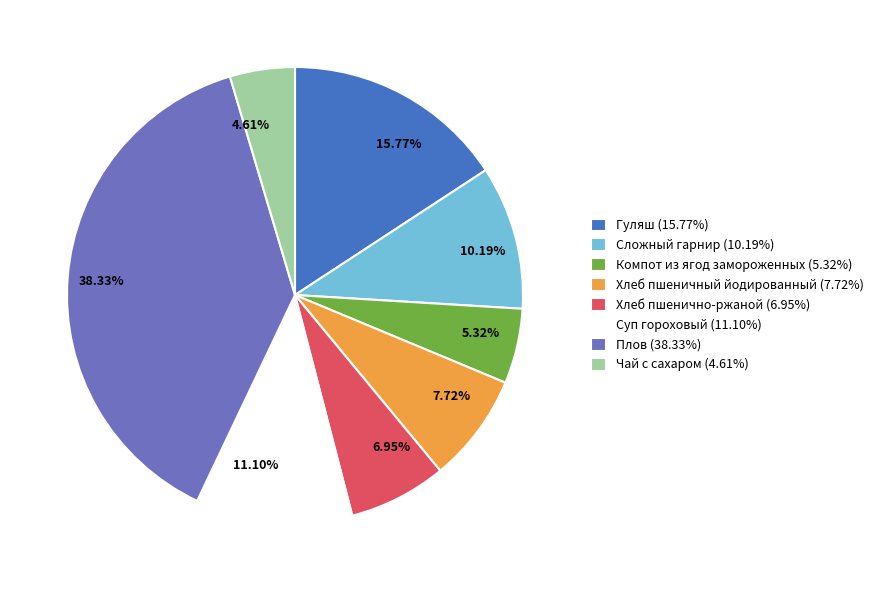

How many segments does this pie chart have?

8